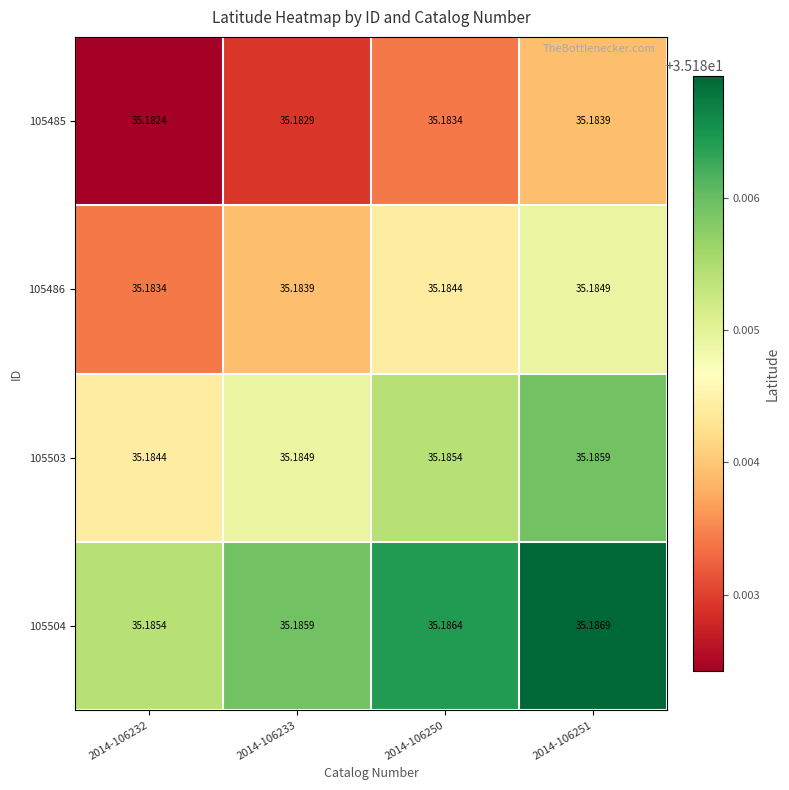

Is the value of 105503 at 2014-106232 greater than the value of 105486 at 2014-106251?

No